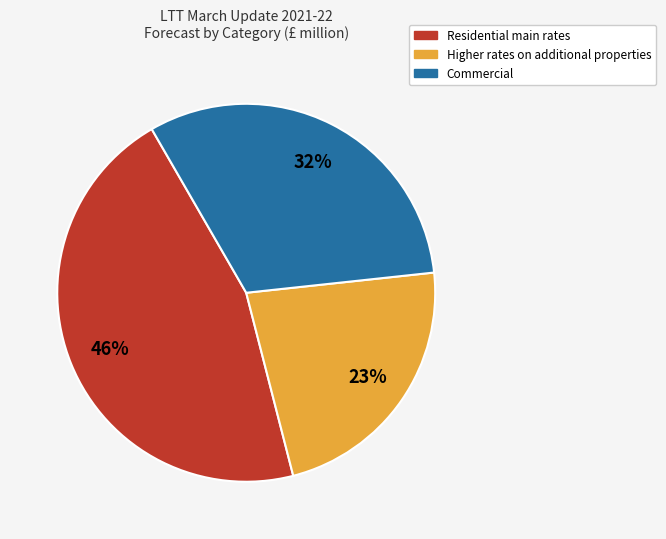

Rank the categories by value from highest to lowest.

Residential main rates, Commercial, Higher rates on additional properties